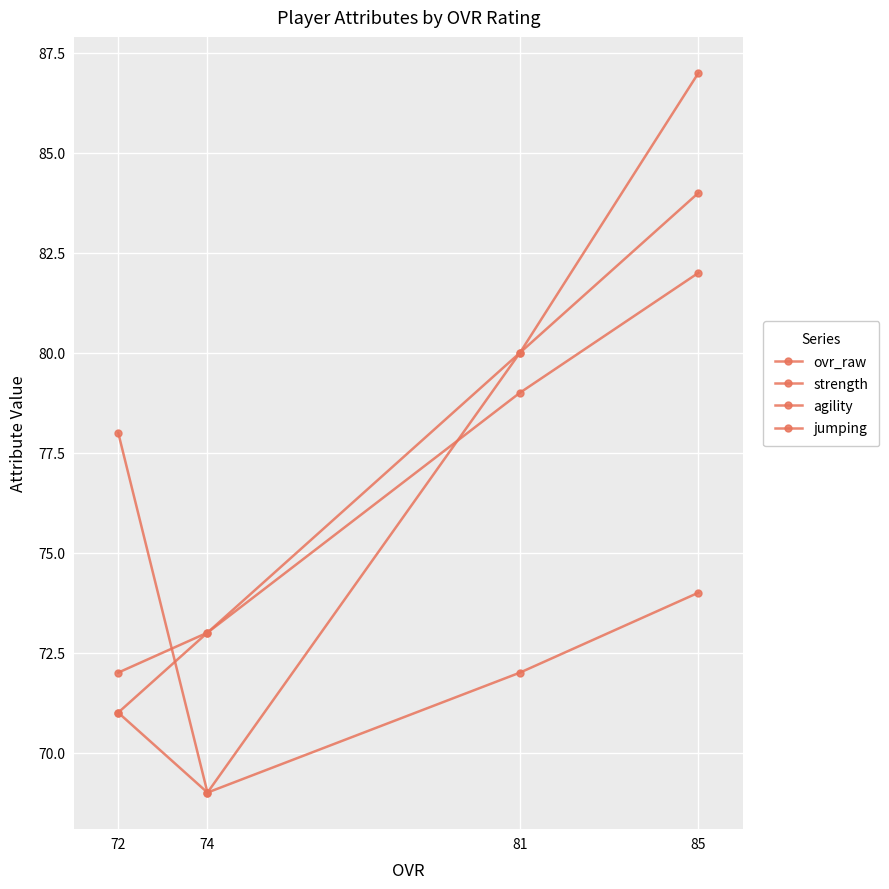

The value of strength at 74 is 91. True or false?

False